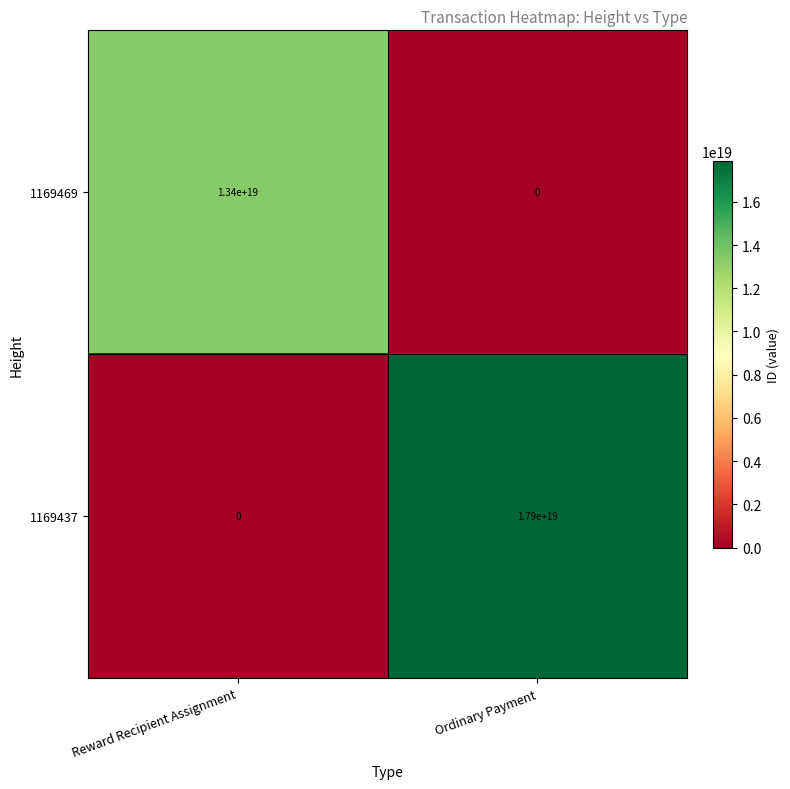

The 1169437 series shows 17900000000000000000 at Ordinary Payment. True or false?

True